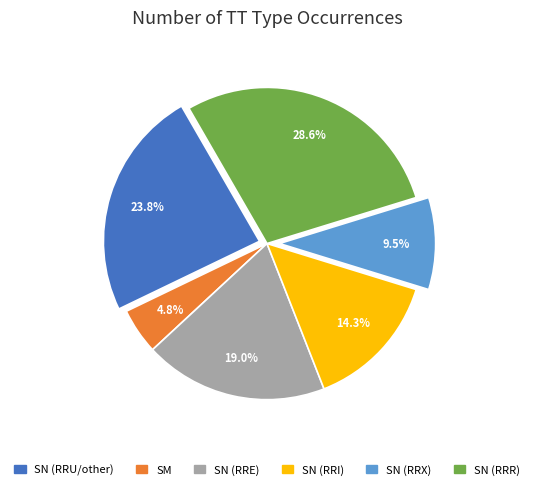

How many segments does this pie chart have?

6